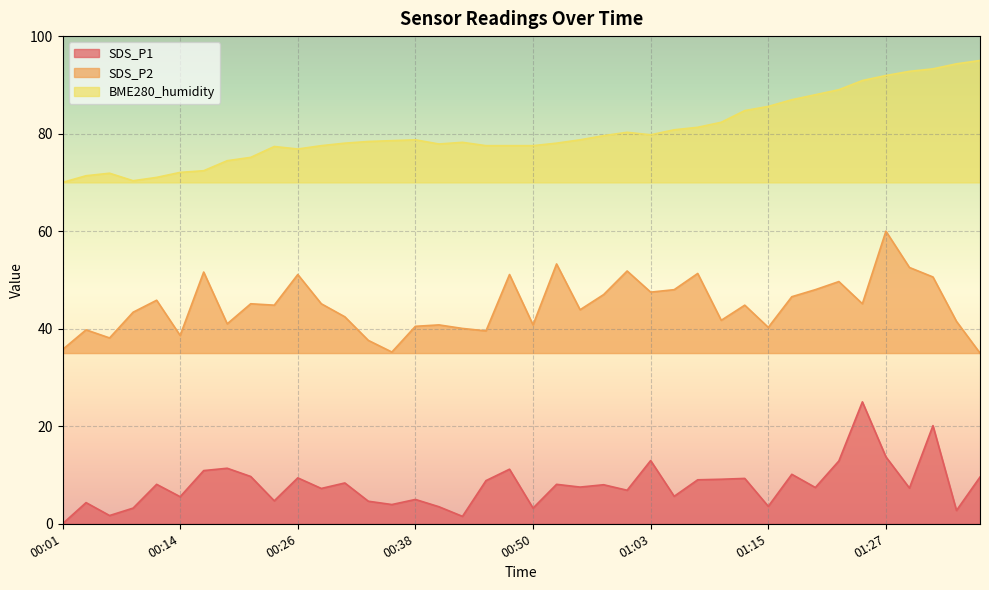

Count the number of data series in this chart.

3